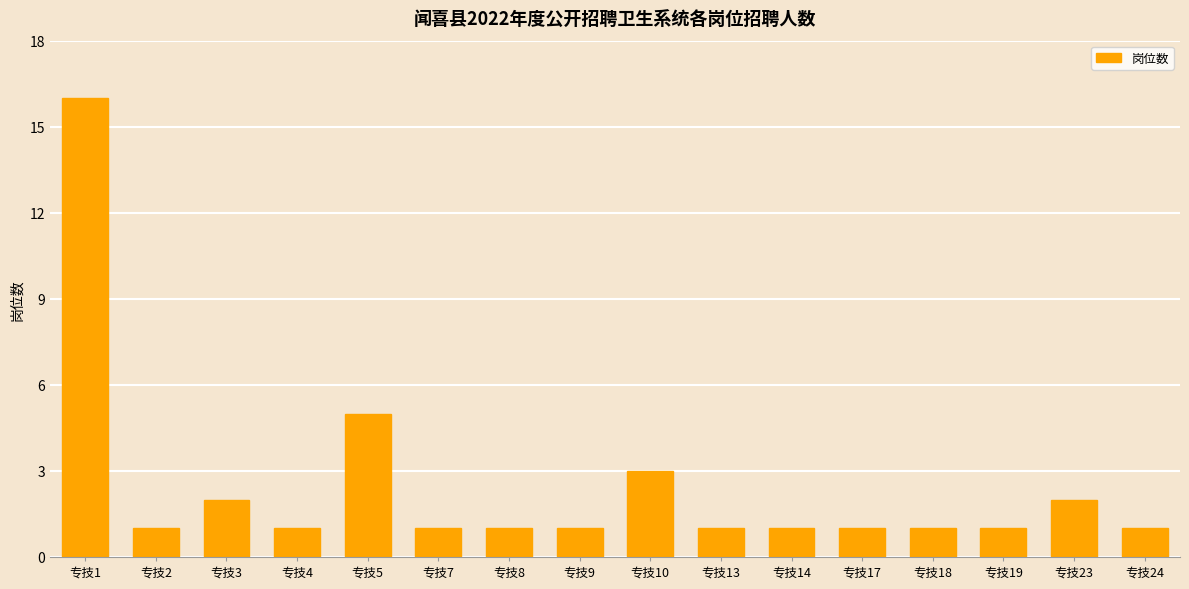

What is the difference between the maximum and minimum values?

15